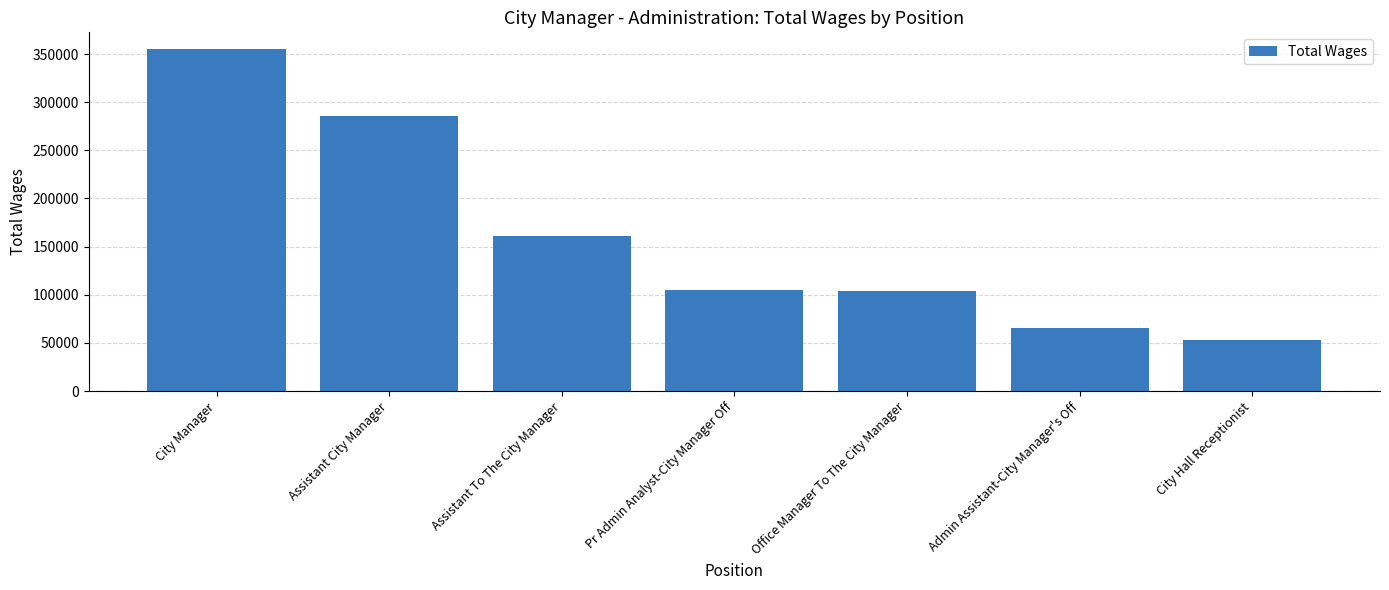

What is the smallest value displayed?

53227